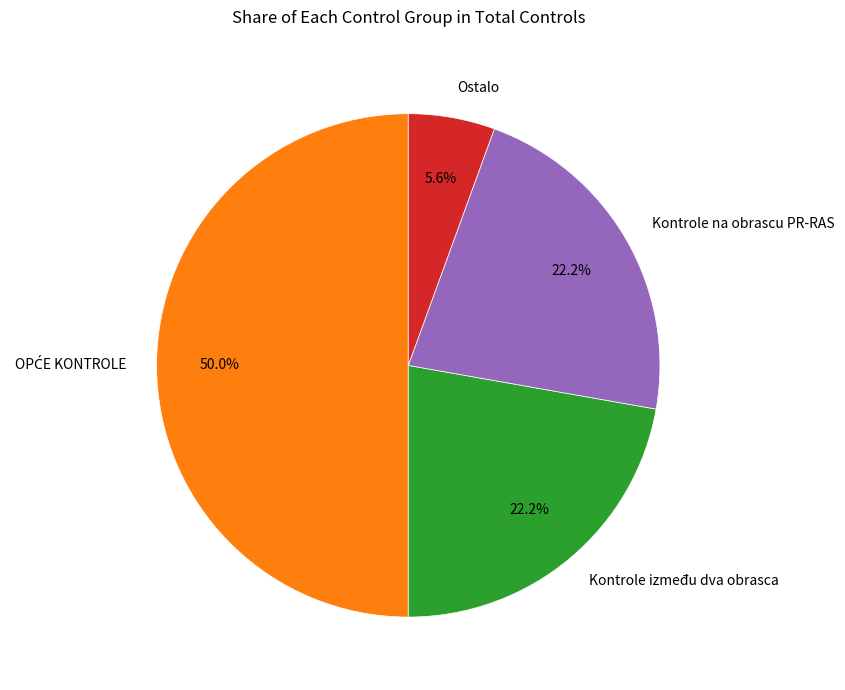

Between Kontrole na obrascu PR-RAS and Ostalo, which is larger?

Kontrole na obrascu PR-RAS